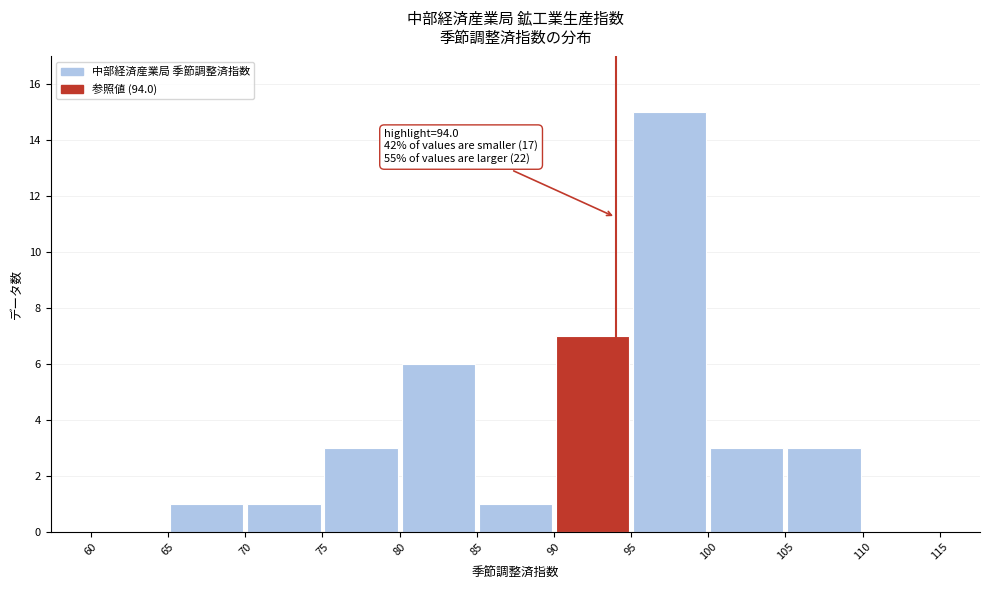

Over which range of the x-axis is the bar tallest?

95 to 100